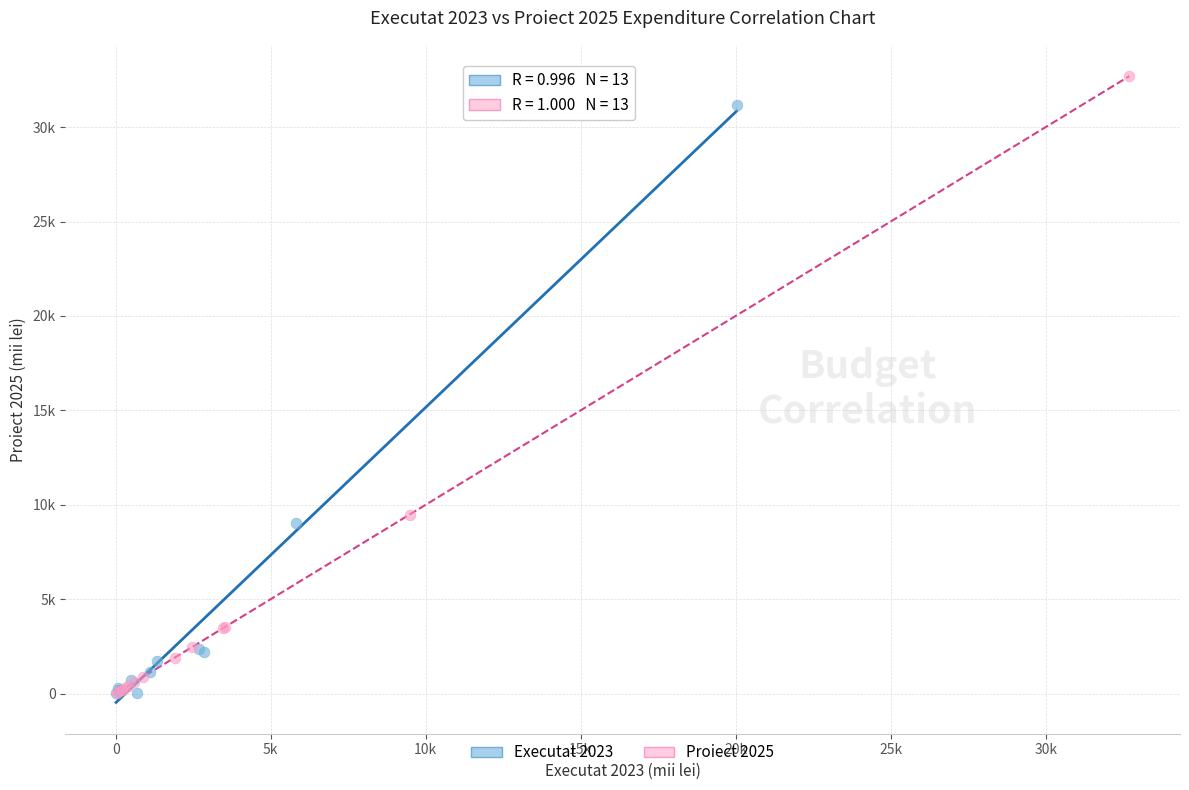

Which series contains the highest Y value?

Proiect 2025